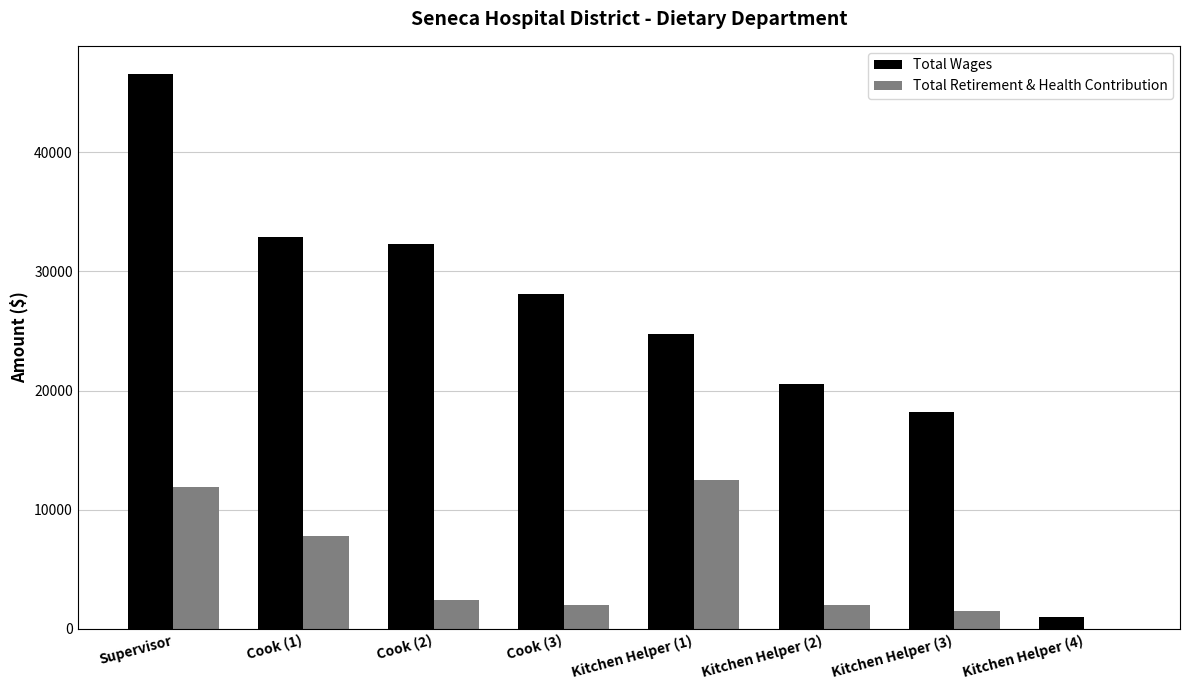

What is the greatest value displayed?

46589